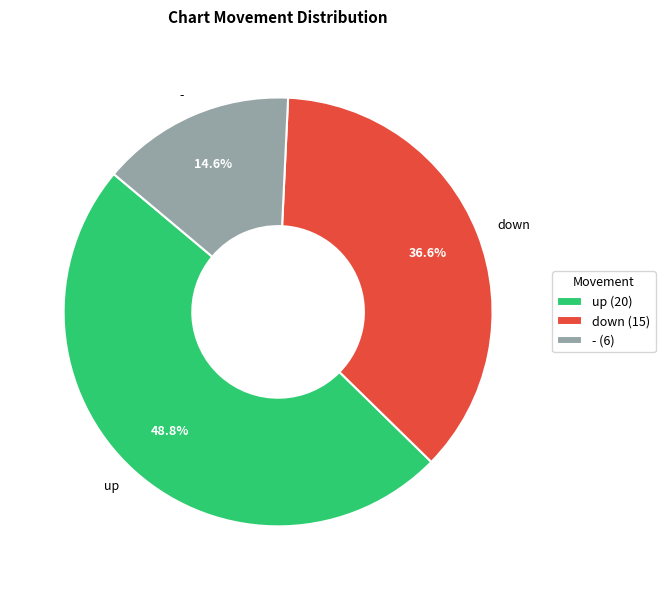

True or false: - accounts for 15% of the total.

True